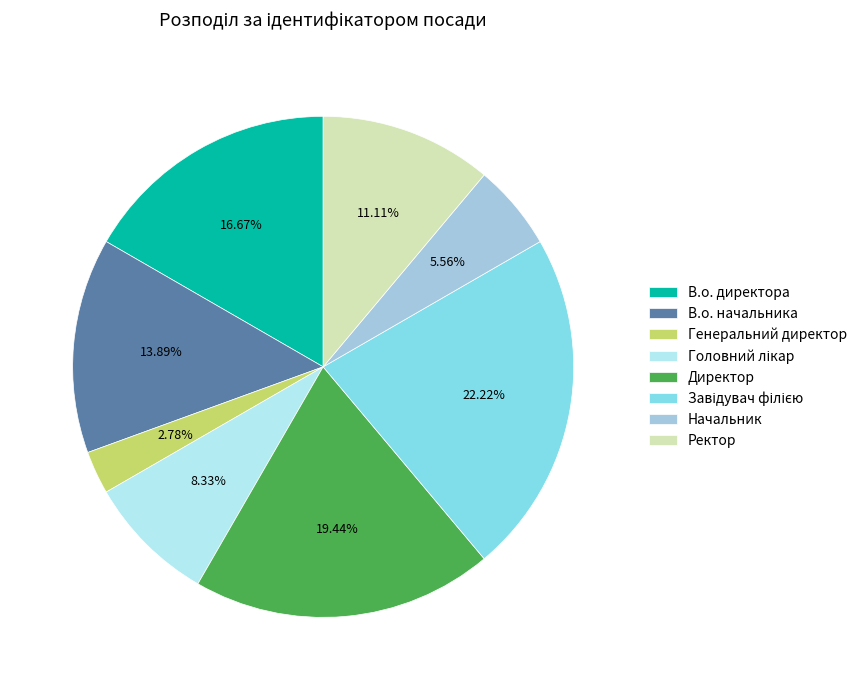

How many segments does this pie chart have?

8